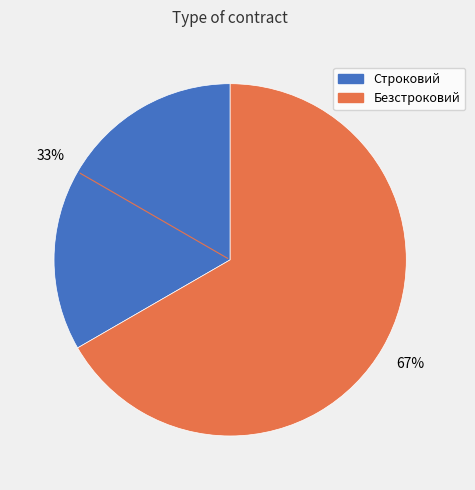

To the nearest percent, what is the average slice percentage?

50%